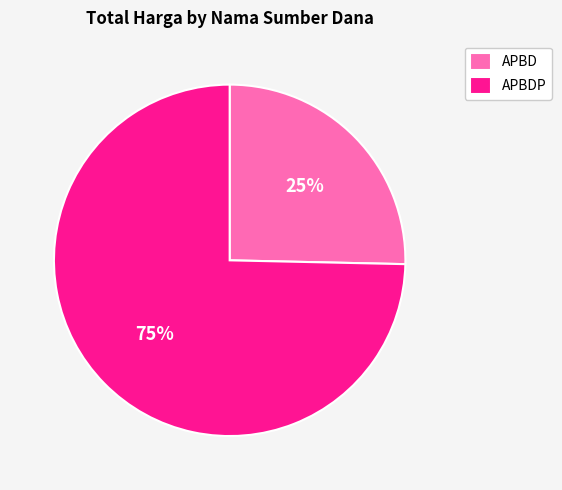

Do APBDP and APBD together represent more than half of the pie?

Yes